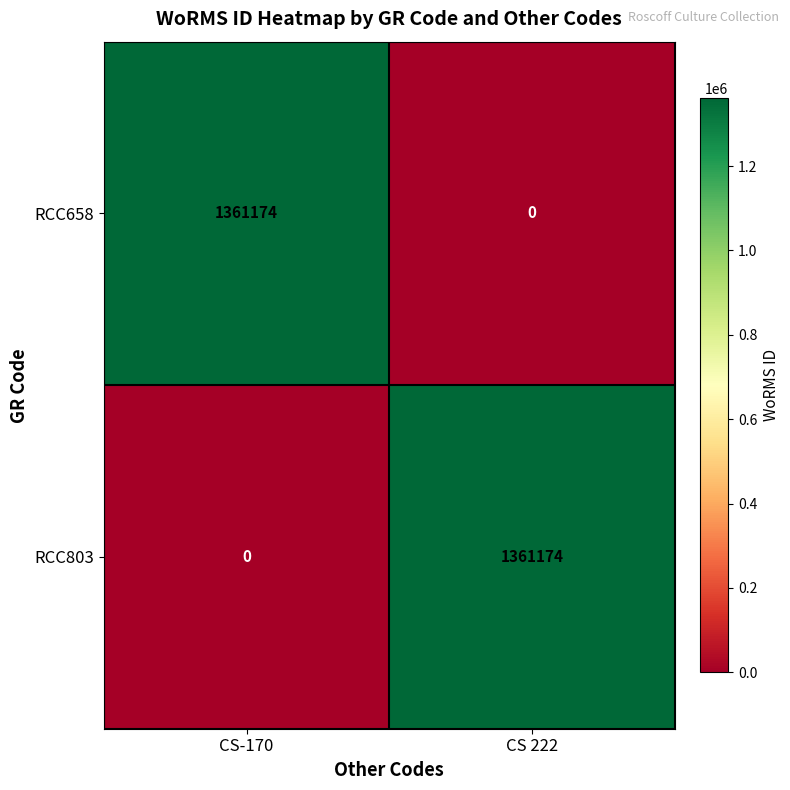

What is the spread (max minus min) of values at CS 222?

1361174